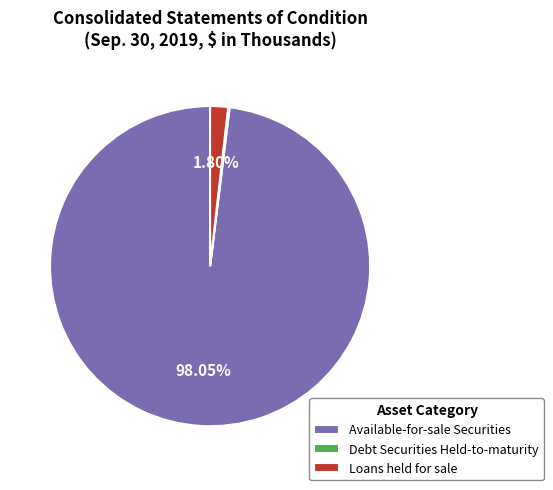

Is the sum of Available-for-sale Securities and Loans held for sale greater than half?

Yes